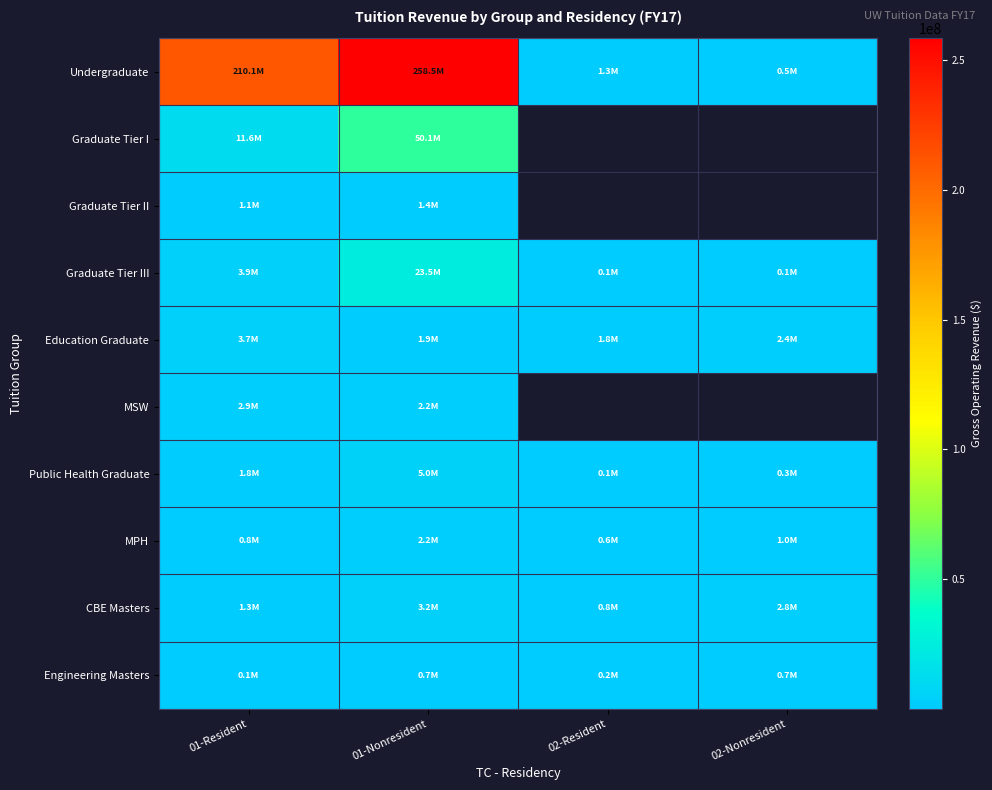

Which series changed the most between 01-Resident and 02-Nonresident?

Undergraduate